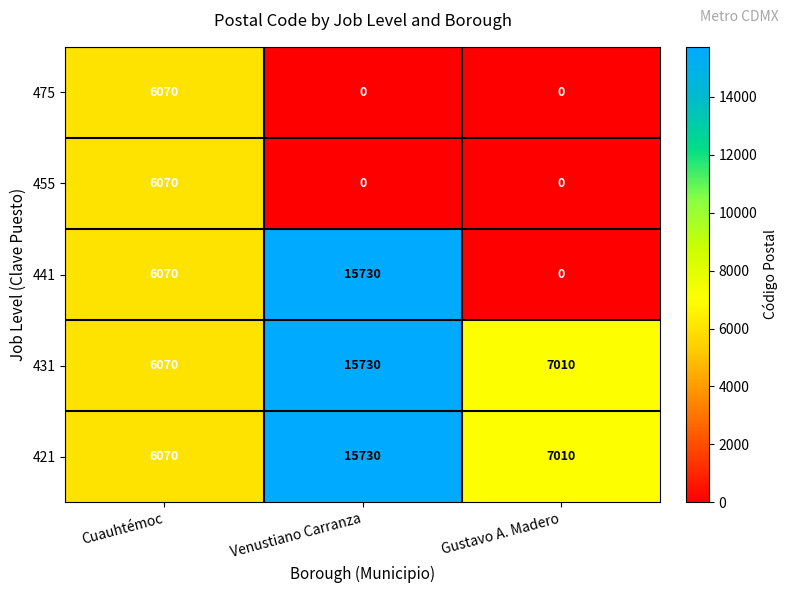

Which series has the widest spread of values?

441